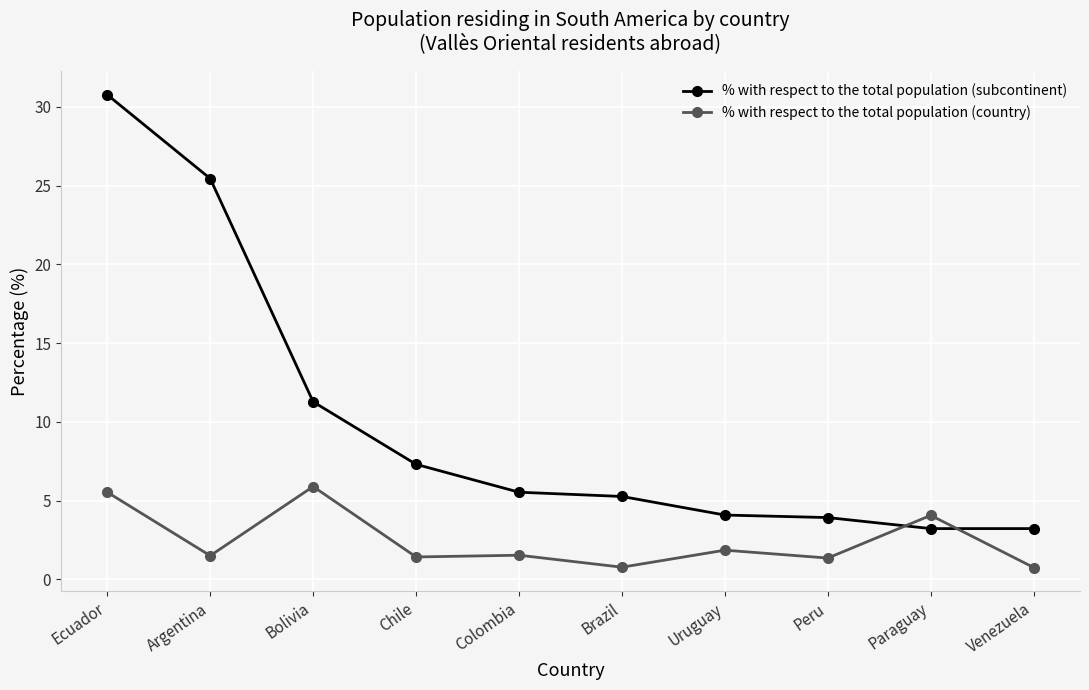

Rank the series by their maximum value, from lowest to highest.

% with respect to the total population (country), % with respect to the total population (subcontinent)